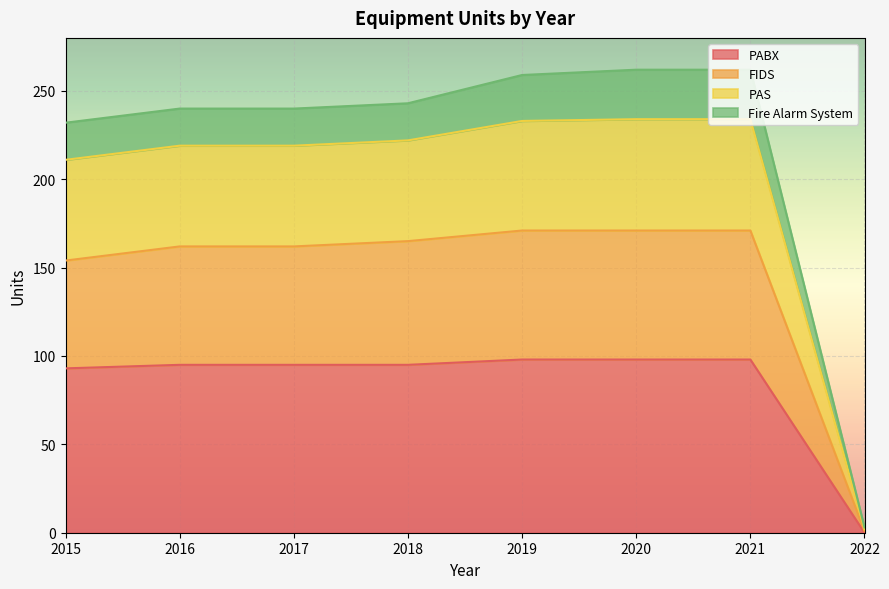

True or false: PAS has a value of 338 at 2021.

False